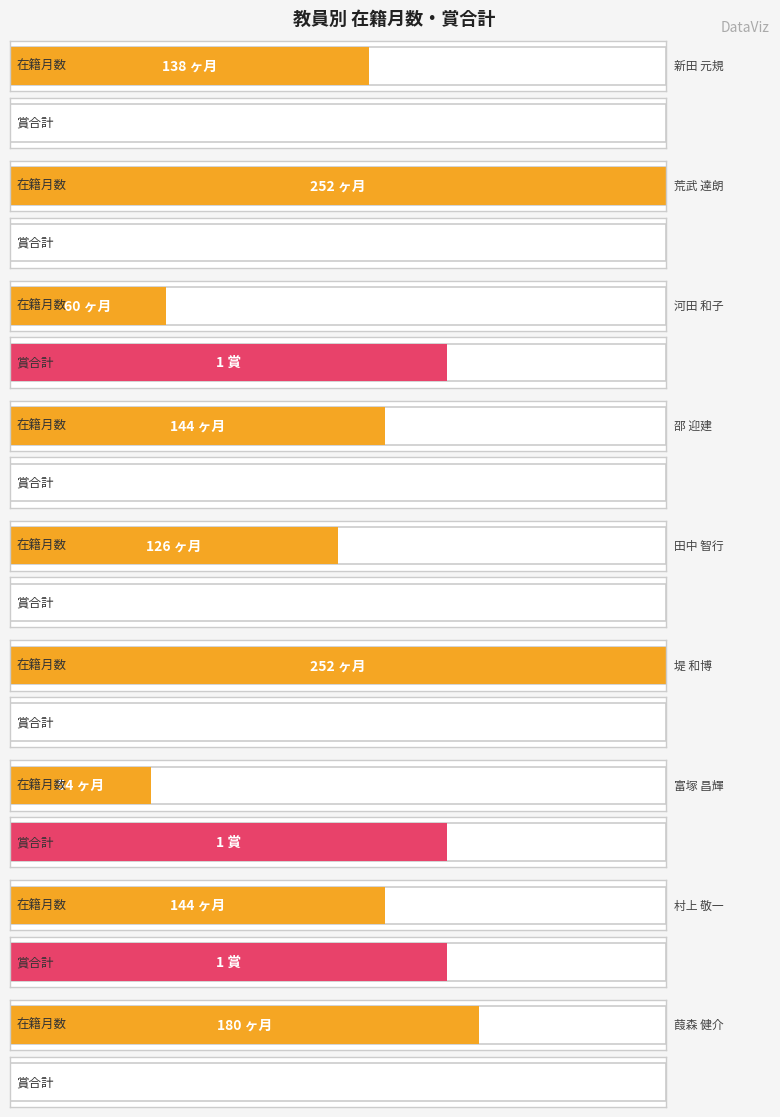

What is the sum of all 賞合計 values?

3